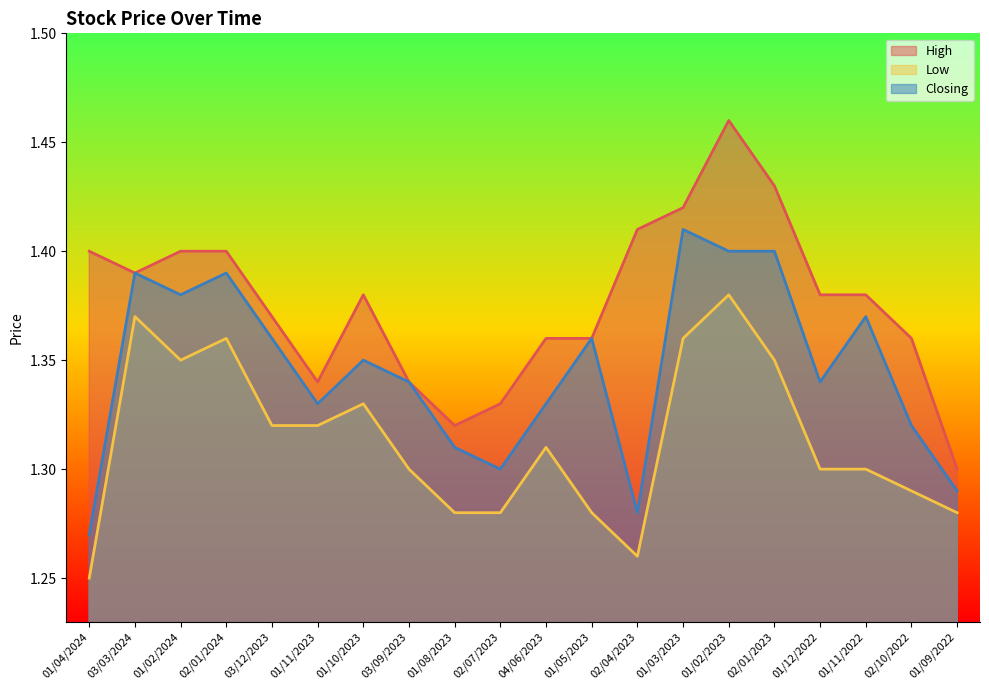

What is the total value across all series at 01/08/2023?

3.9